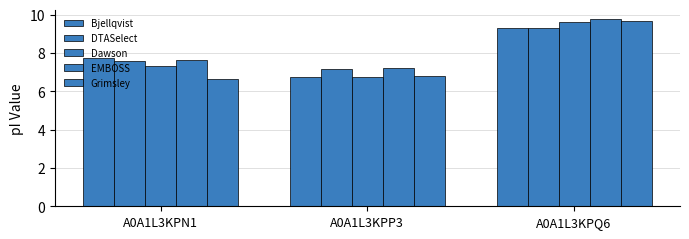

What value does the Grimsley series have at A0A1L3KPN1?

6.6